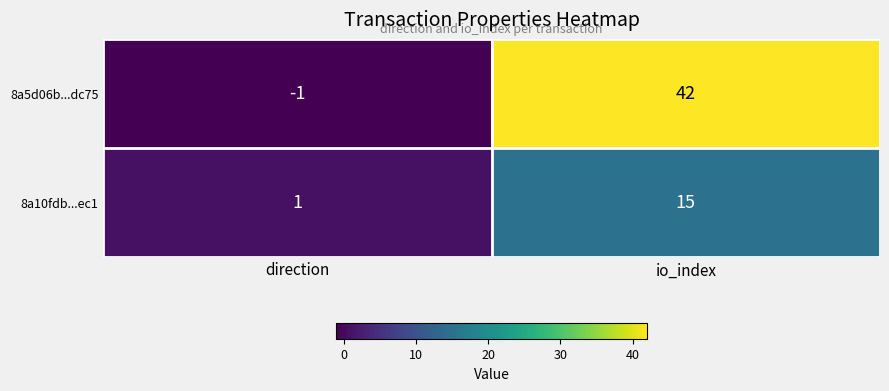

The value of 8a5d06b...dc75 at io_index is 72. True or false?

False